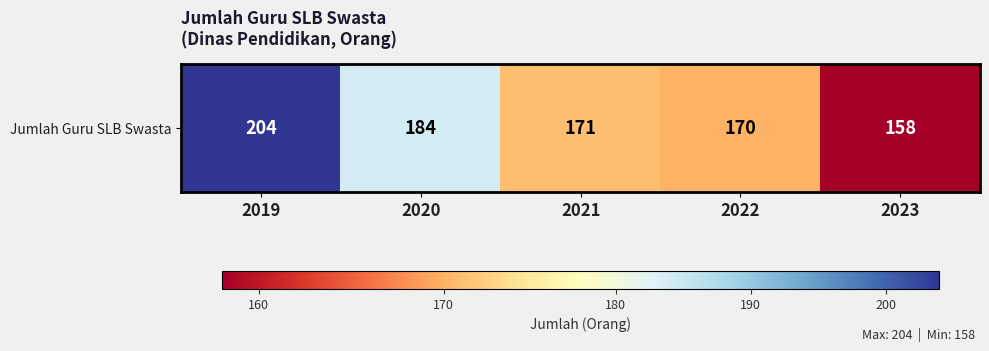

What is the approximate value at 2019, to the nearest 5?

205